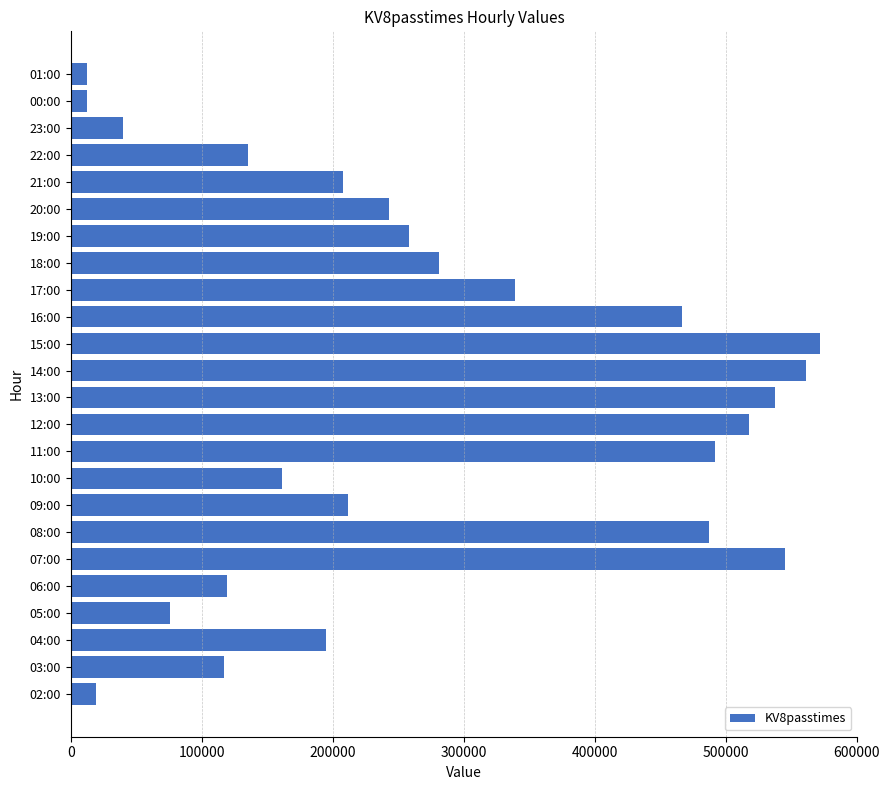

What is the sum of all values?

6609259